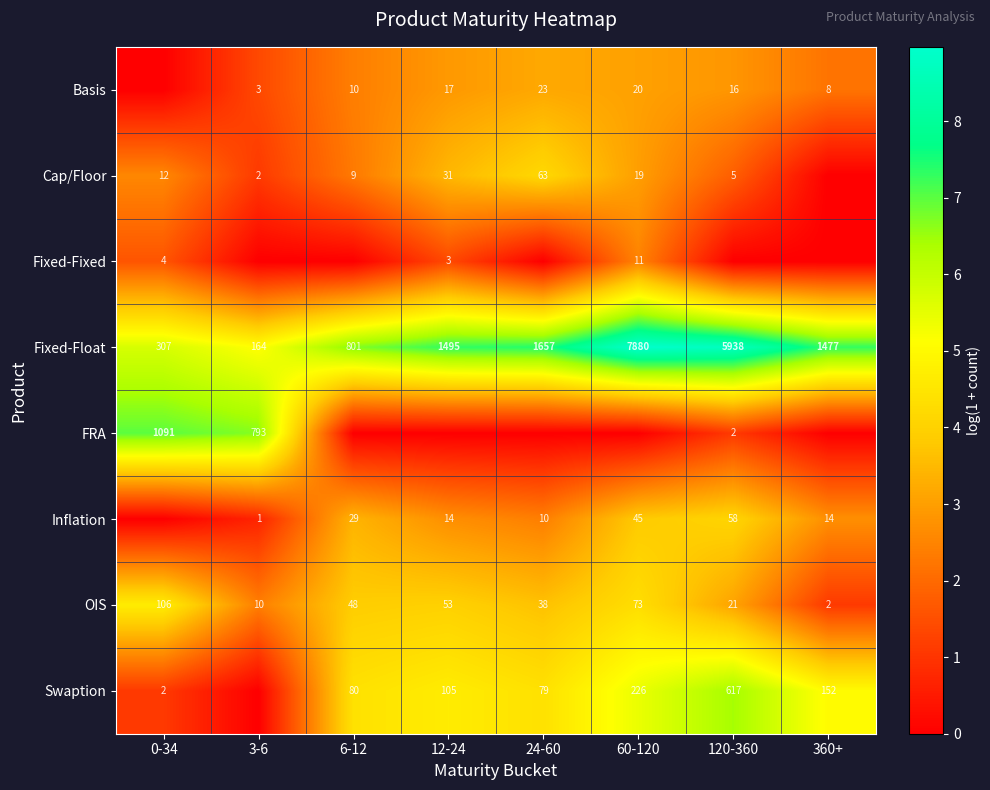

Rank the categories by OIS value from lowest to highest.

360+, 3-6, 120-360, 24-60, 6-12, 12-24, 60-120, 0-34